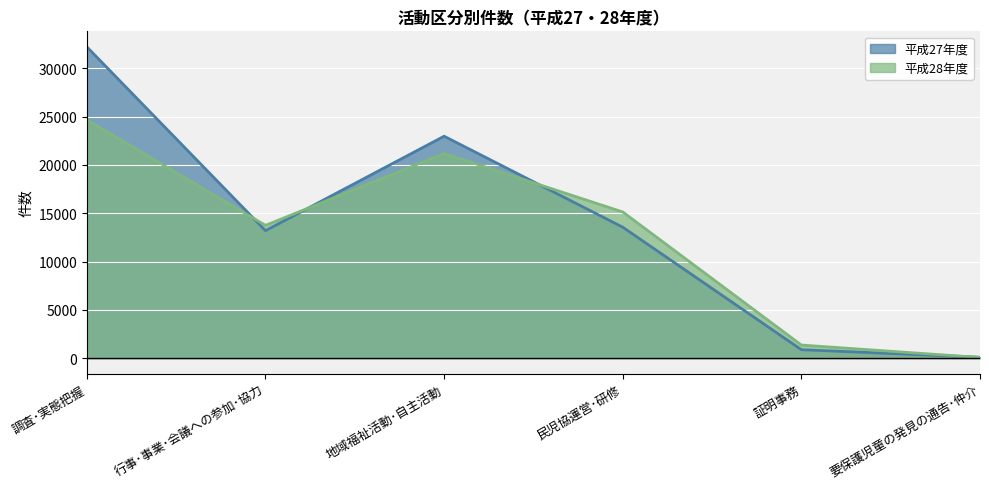

Where is 平成27年度 nearest to the value 16160?

民児協運営･研修